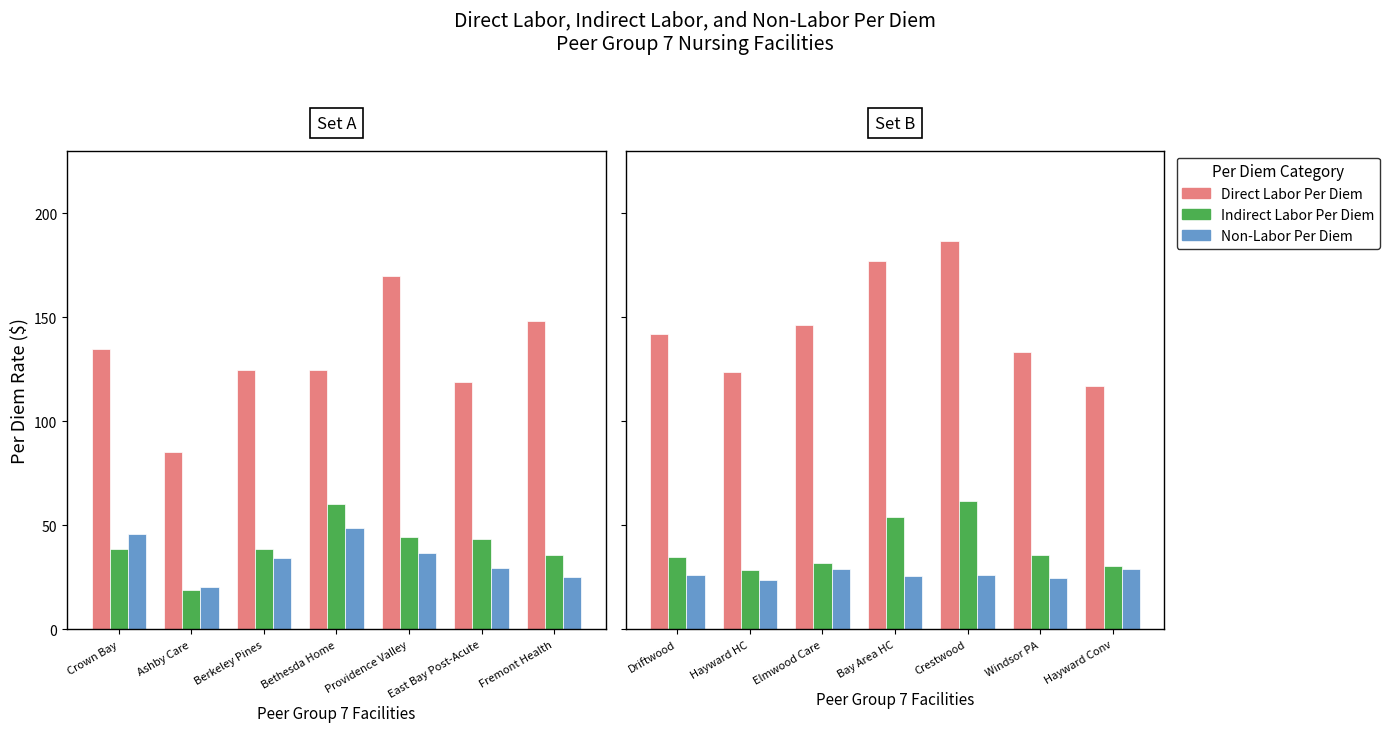

Reading right to left, extract all data points from this chart.

Direct Labor Per Diem: 117.1	133.4	186.6	176.9	146.1	123.8	141.8
Indirect Labor Per Diem: 30.6	35.6	61.9	53.8	31.9	28.6	34.7
Non-Labor Per Diem: 28.9	24.9	26.0	25.7	28.8	23.7	25.9